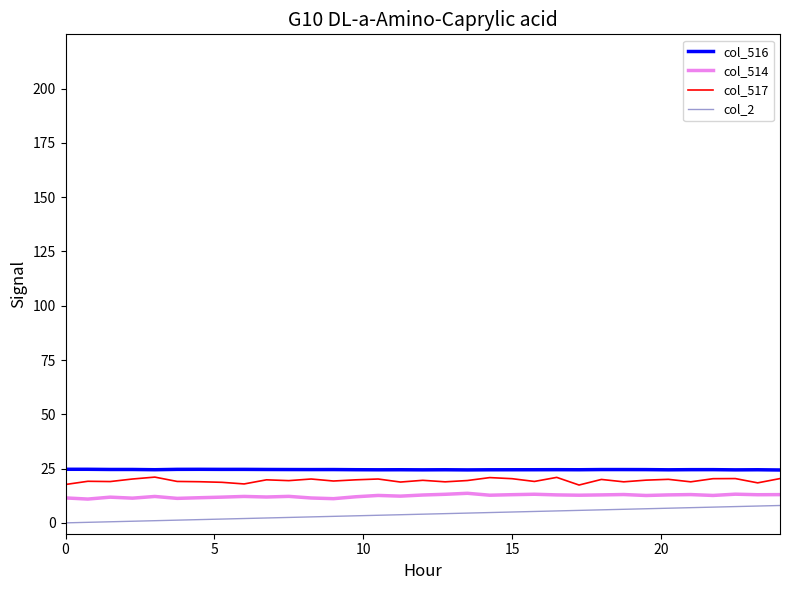

True or false: col_516 and col_514 intersect in this chart.

False